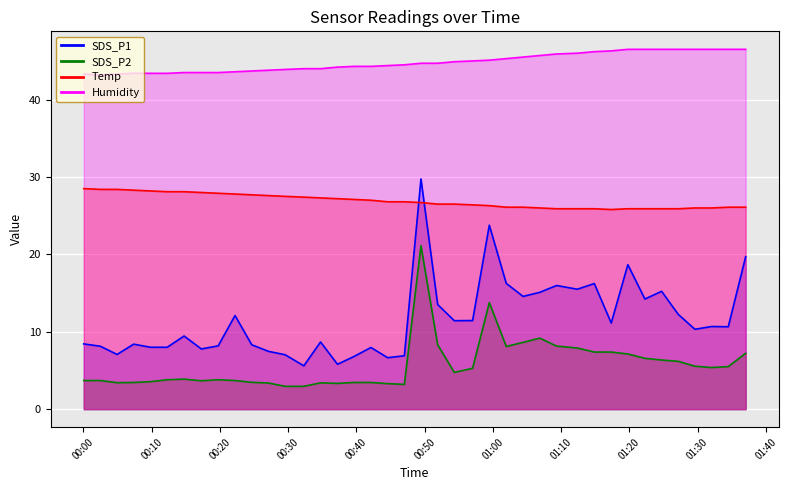

How many interior local valleys does the SDS_P1 series have?

12